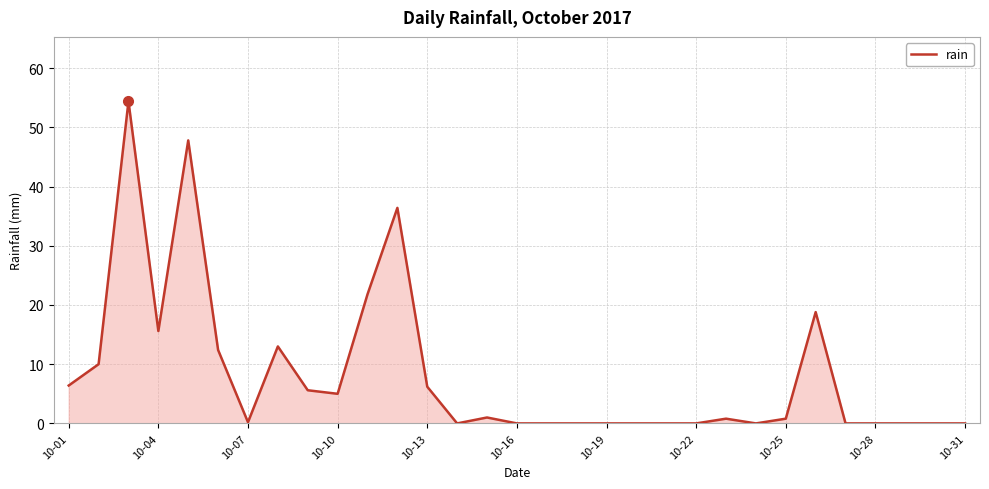

What is the greatest value displayed?

54.4